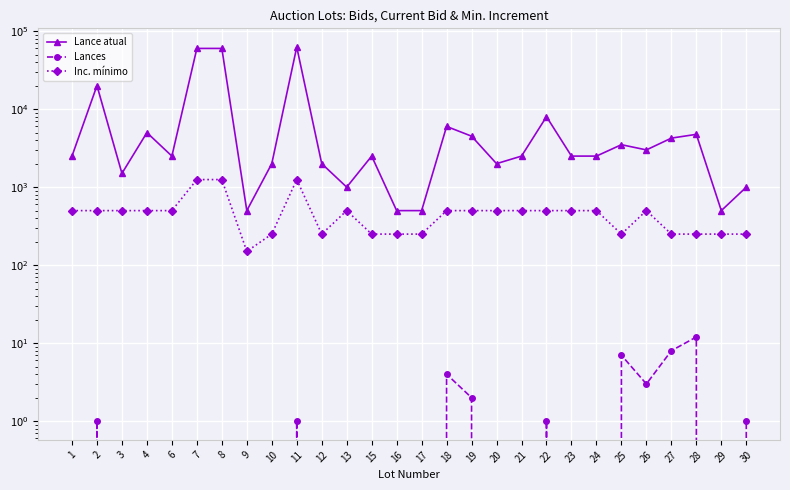

What is the value of the Inc. mínimo point at the 15th from the left?

250